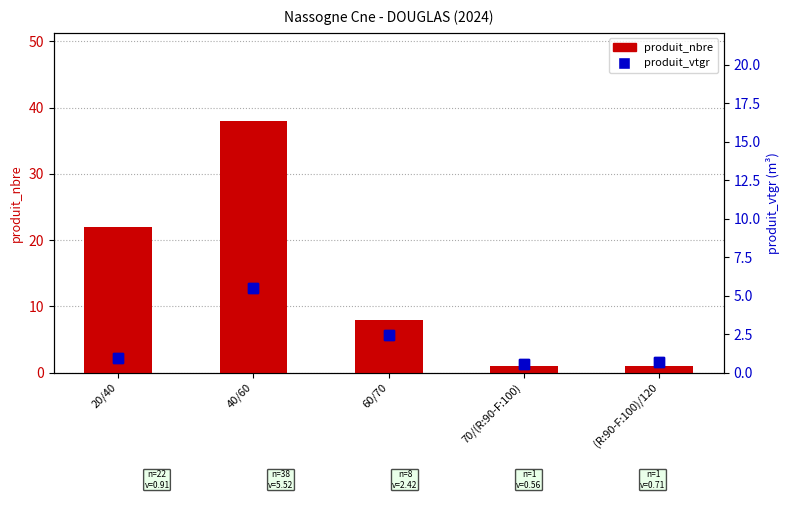

What position from the left is 40/60?

2